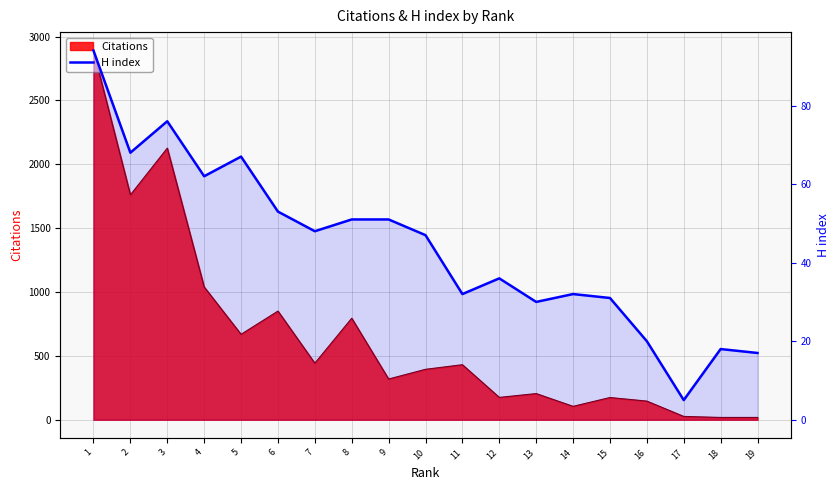

True or false: the data has more than 1 interior local peaks.

True